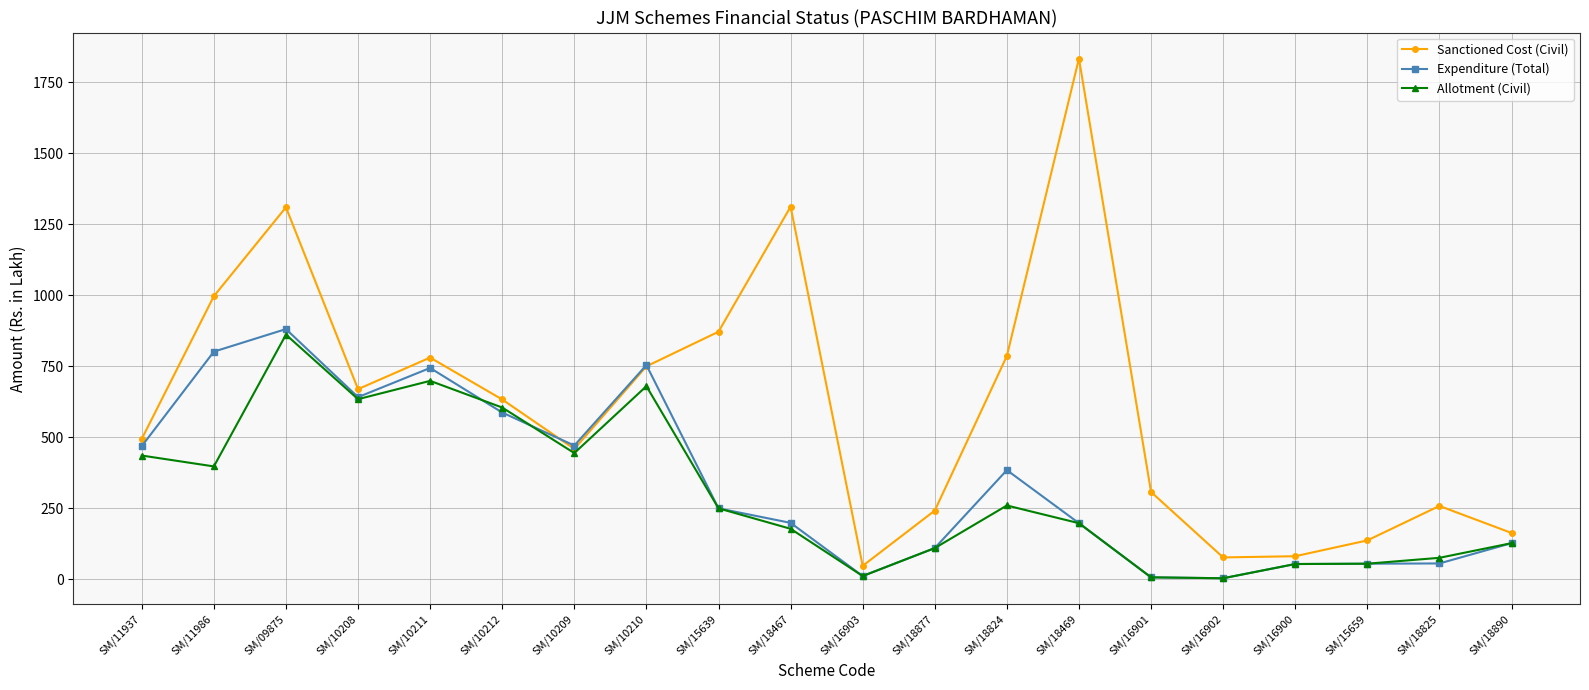

True or false: Expenditure (Total) has more than 2 interior local peaks.

True